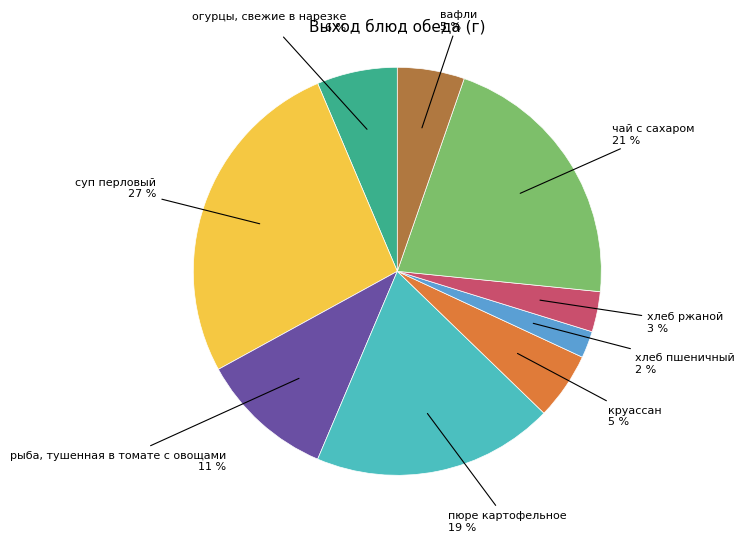

Does any single category account for the majority?

No